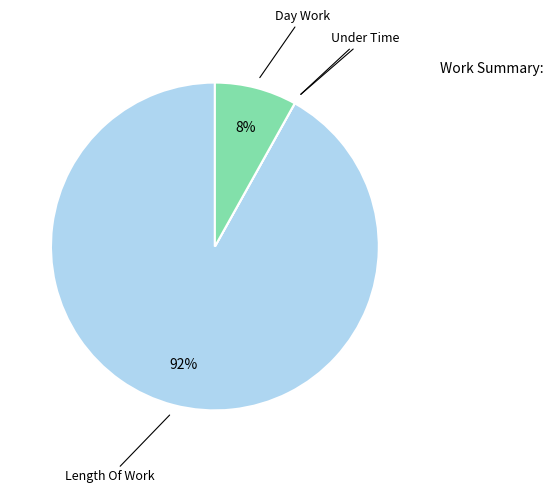

Which category has the biggest portion of the pie?

Length Of Work